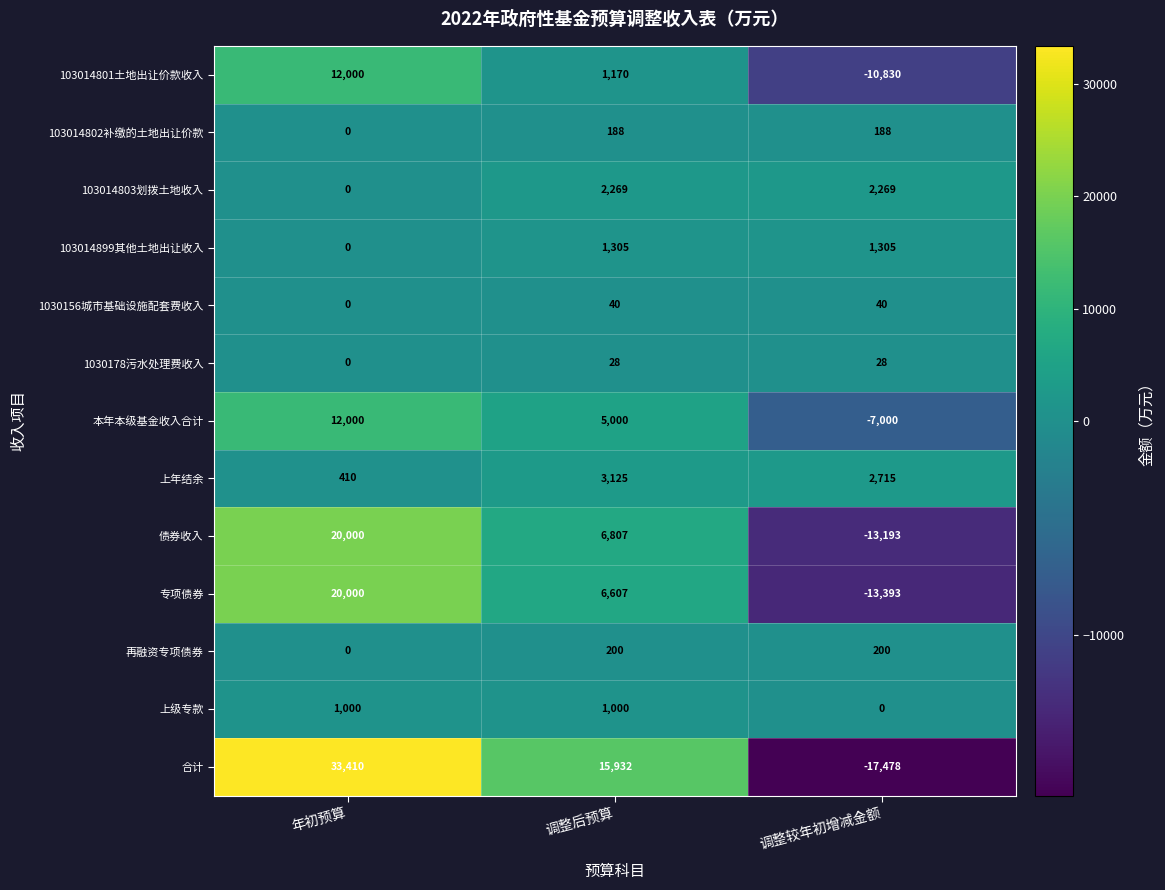

How many distinct data groups are displayed?

13